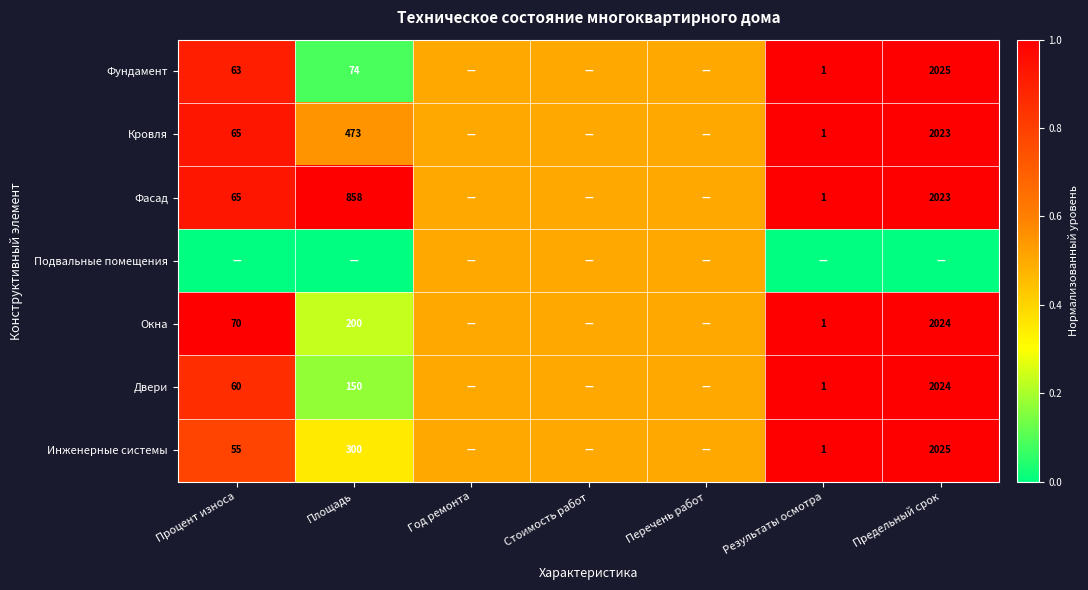

The value of Фасад at Предельный срок is 2023.0. True or false?

True